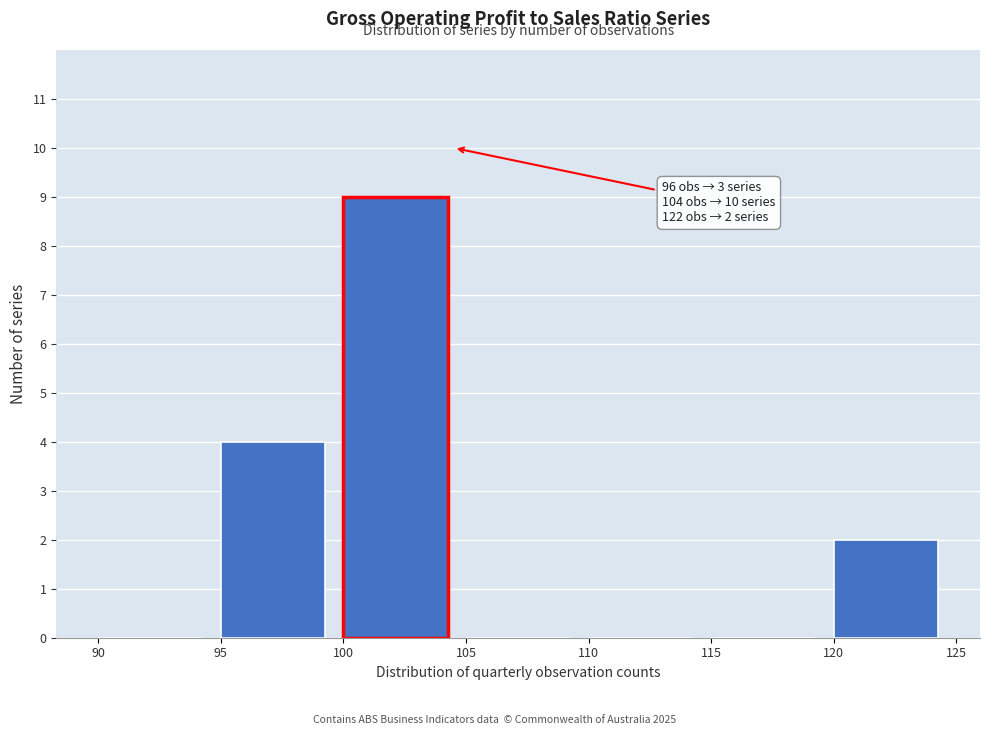

Which range on the x-axis has the tallest bar?

100 to 105